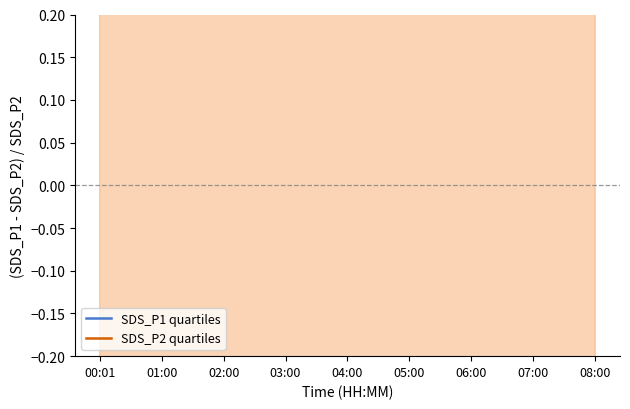

The SDS_P2 quartiles series shows 2.2 at 01:00. True or false?

True